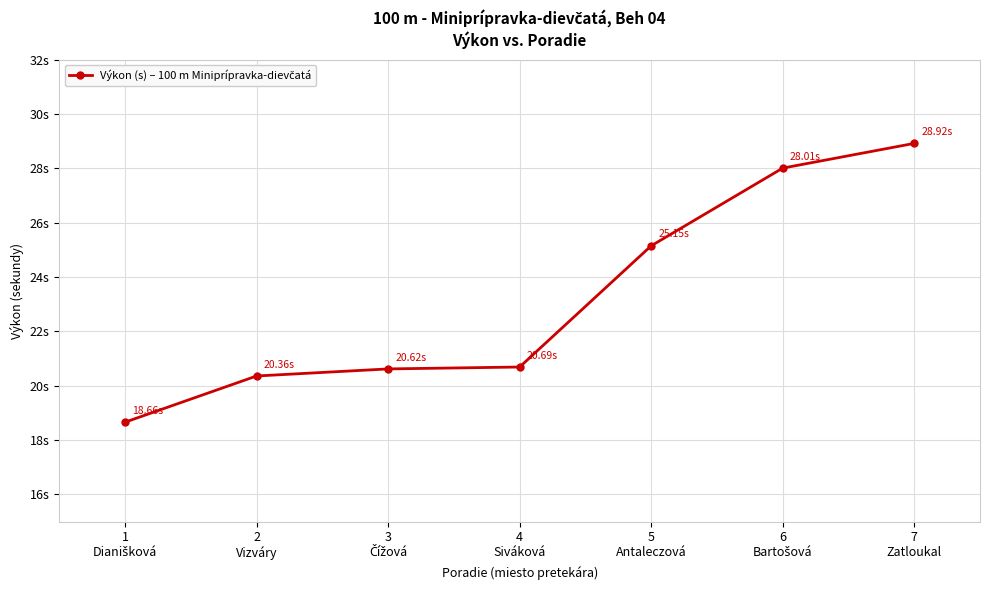

Does the chart have visible grid lines?

Yes